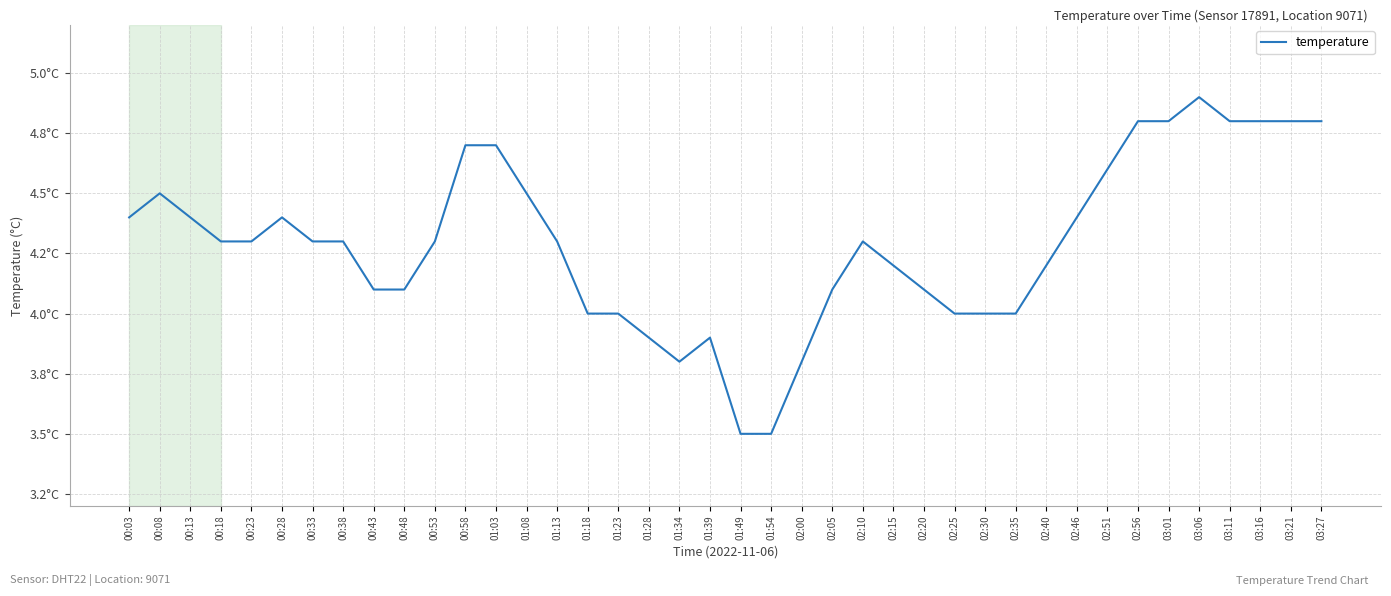

Does the chart display data point markers on the line(s)?

No